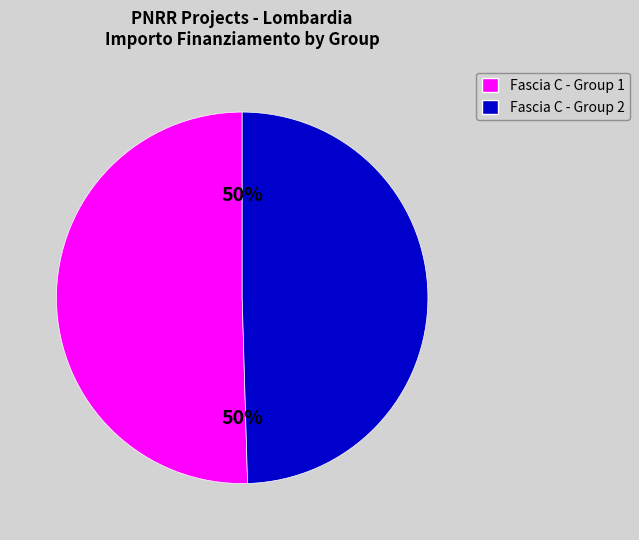

To the nearest percent, what is the average slice percentage?

50%